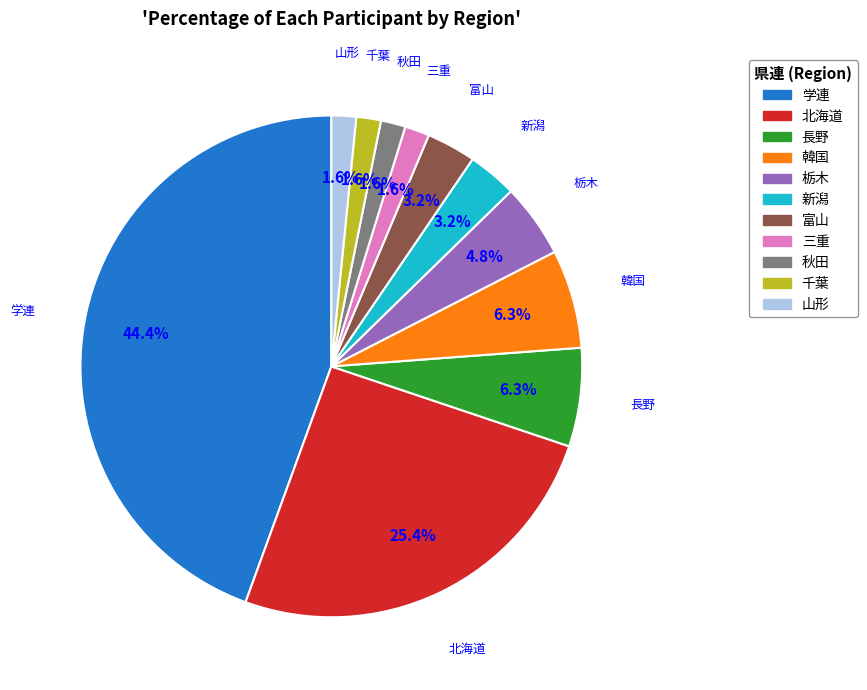

Count the number of slices in the pie.

11